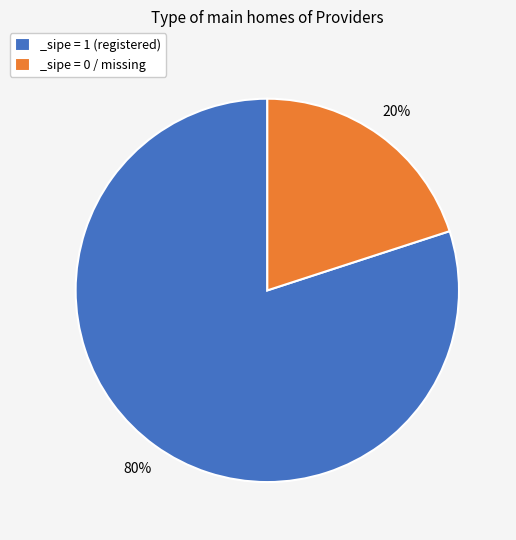

Which slice represents more than half of the pie?

_sipe = 1 (registered)